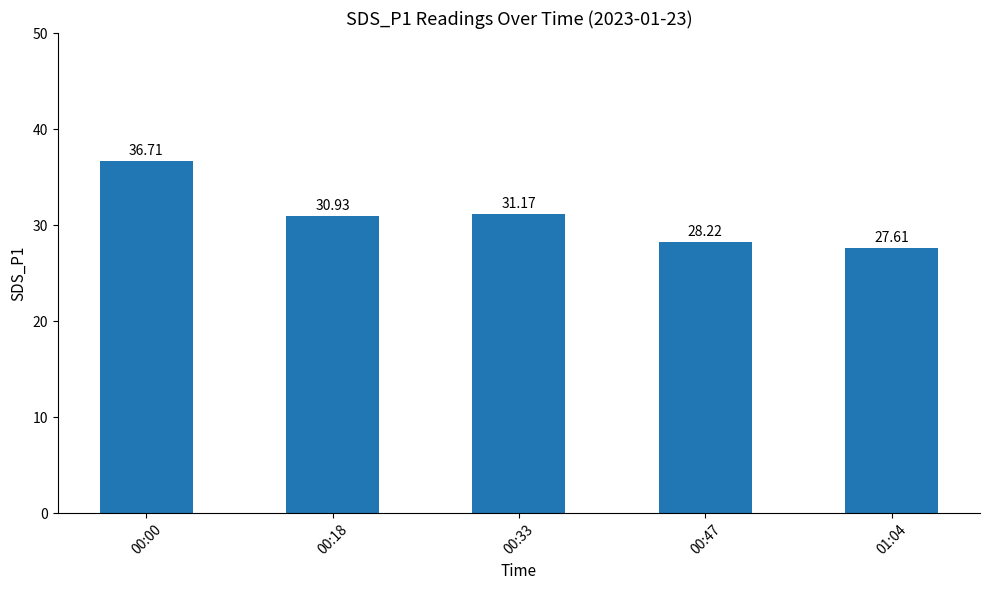

What is the value of the 2nd bar from the left?

30.9